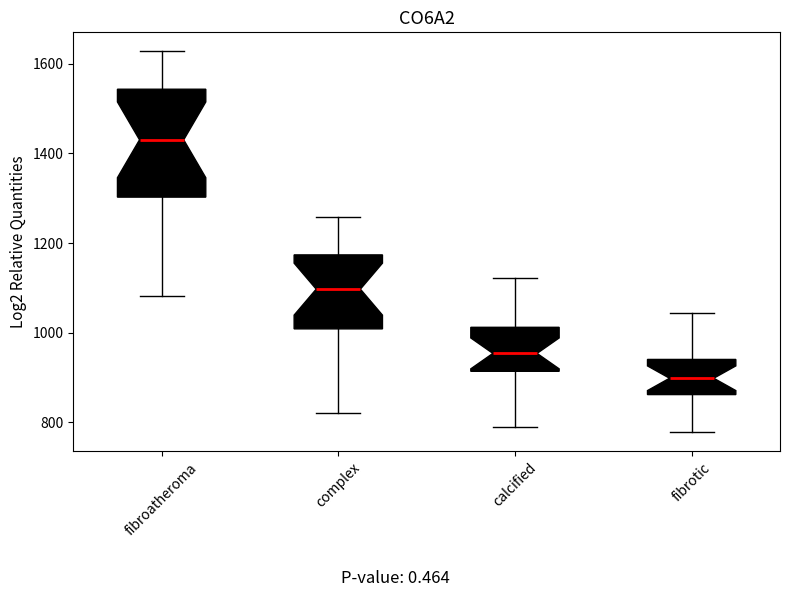

Where does the median line of the box for fibroatheroma sit on the y-axis? The values are not printed on the chart, so give them approximately, as read against the axis.

1440